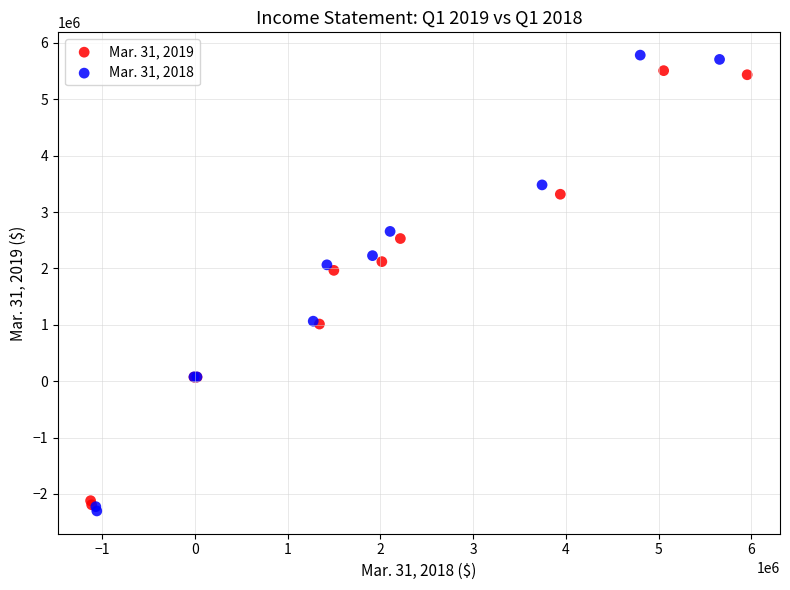

Which series has the largest Y range (max minus min)?

Mar. 31, 2018